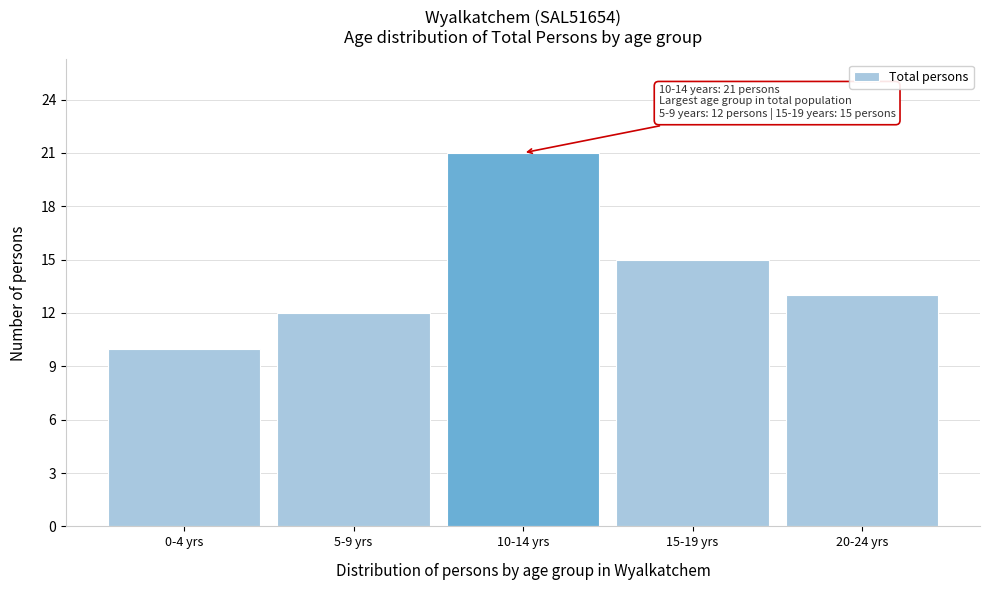

Reading left to right, transcribe all the data shown in this chart.

10	12	21	15	13